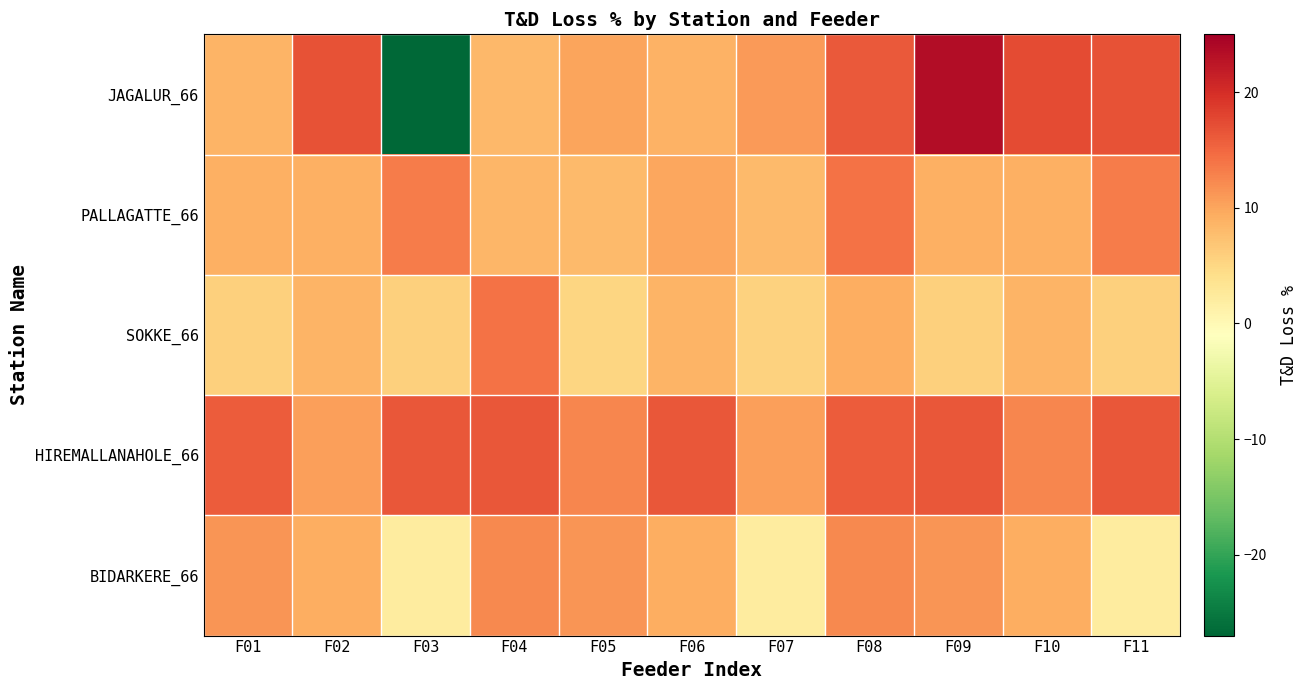

Reading left to right, list all the values displayed in this chart.

JAGALUR_66: F01=8.6	F02=16.9	F03=-27.0	F04=8.2	F05=10.0	F06=8.9	F07=10.9	F08=16.1	F09=23.5	F10=17.4	F11=16.8
PALLAGATTE_66: F01=9.0	F02=9.1	F03=13.3	F04=8.3	F05=8.1	F06=9.8	F07=8.1	F08=14.2	F09=9.1	F10=9.0	F11=13.3
SOKKE_66: F01=5.8	F02=8.6	F03=5.8	F04=14.2	F05=5.2	F06=8.6	F07=5.6	F08=9.2	F09=5.8	F10=8.6	F11=5.8
HIREMALLANAHOLE_66: F01=16.0	F02=10.5	F03=16.3	F04=16.4	F05=12.4	F06=16.3	F07=10.5	F08=16.0	F09=16.4	F10=12.4	F11=16.3
BIDARKERE_66: F01=11.4	F02=9.3	F03=2.1	F04=12.3	F05=11.3	F06=9.3	F07=2.1	F08=12.3	F09=11.4	F10=9.3	F11=2.1